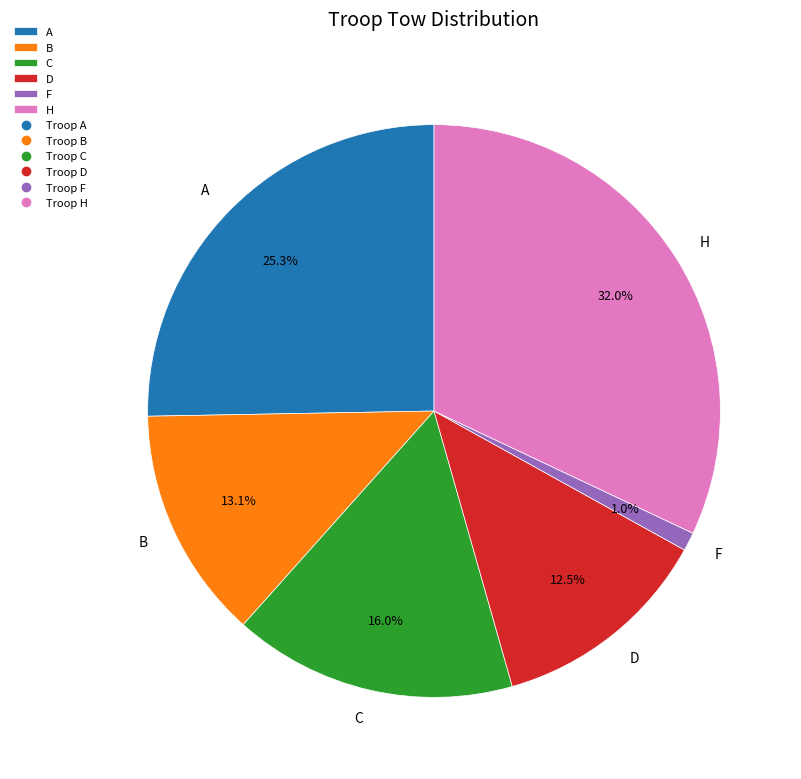

Which category has the smallest portion of the pie?

F